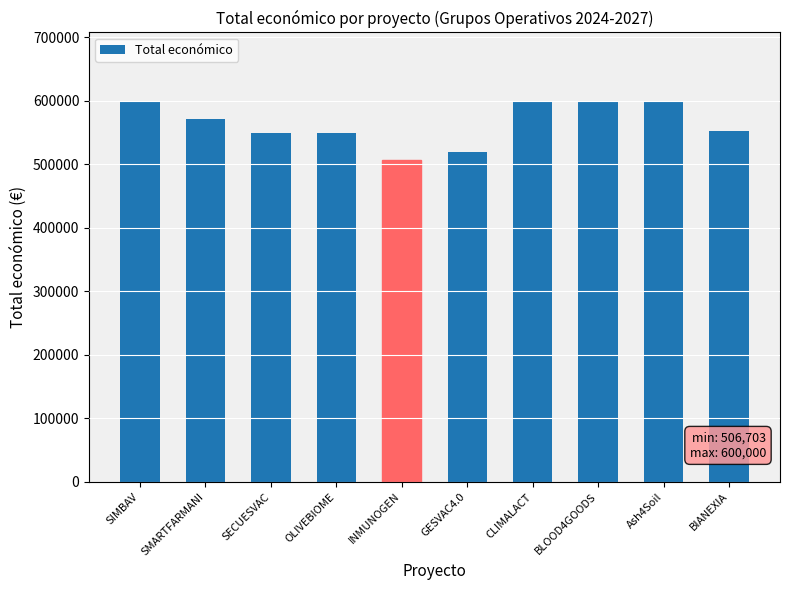

How many distinct data groups are displayed?

1